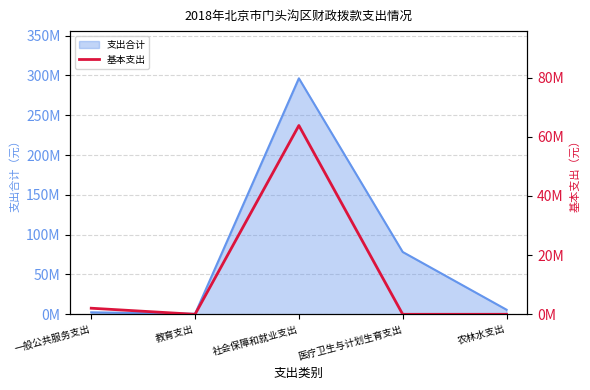

Count the number of categories in the chart.

5